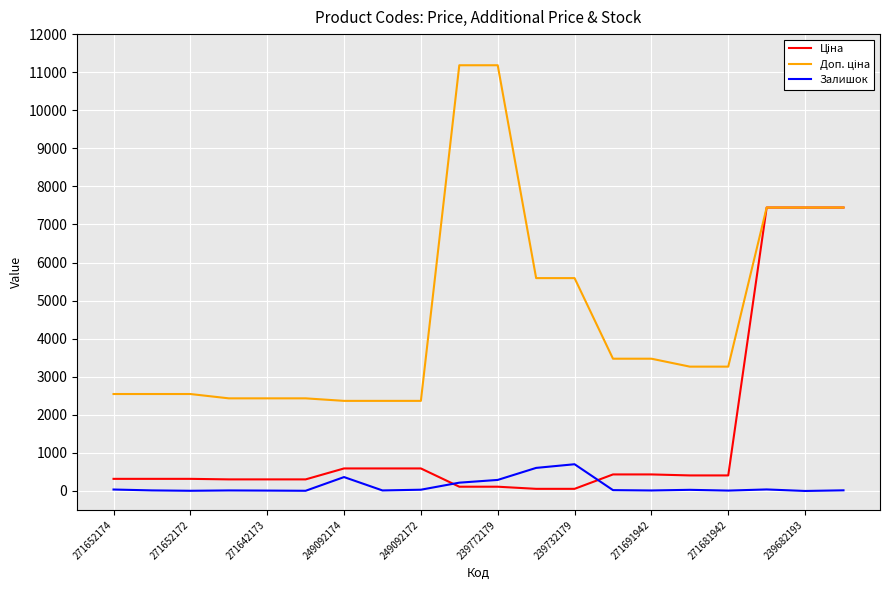

What is the greatest value displayed?

11182.0